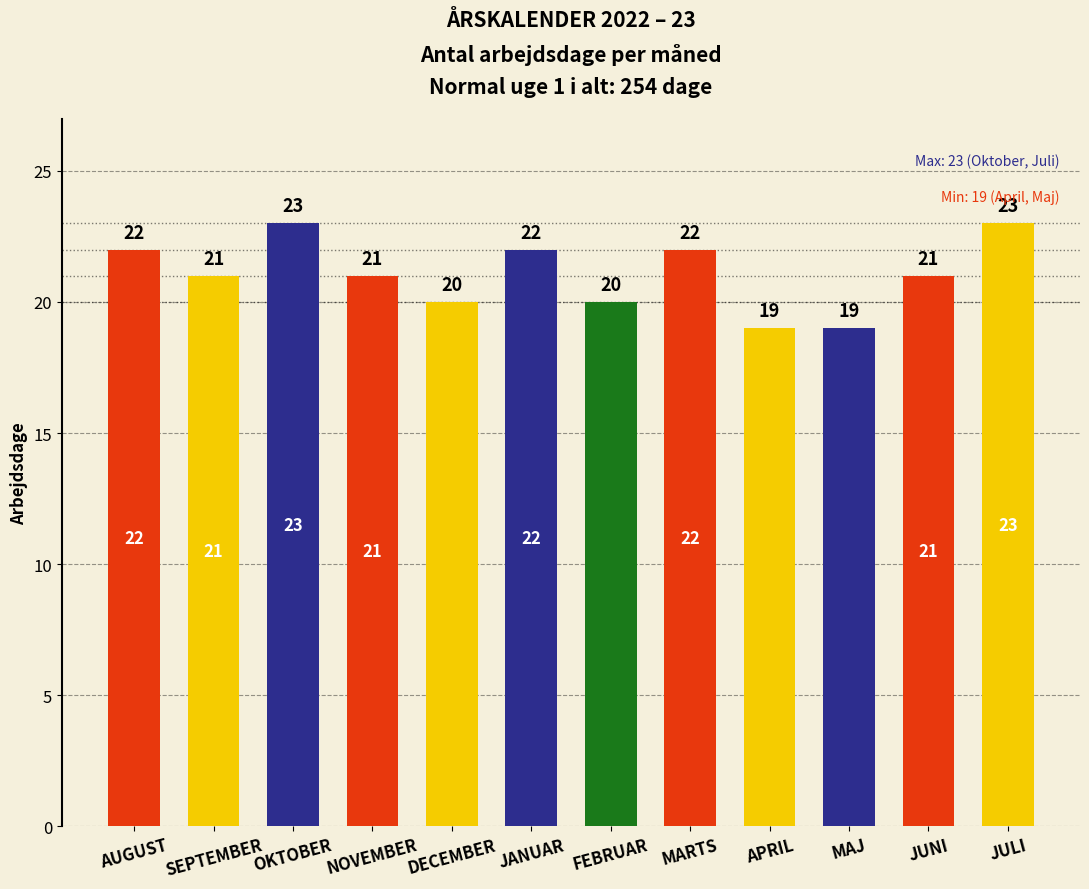

Between FEBRUAR and MARTS, which is larger?

MARTS